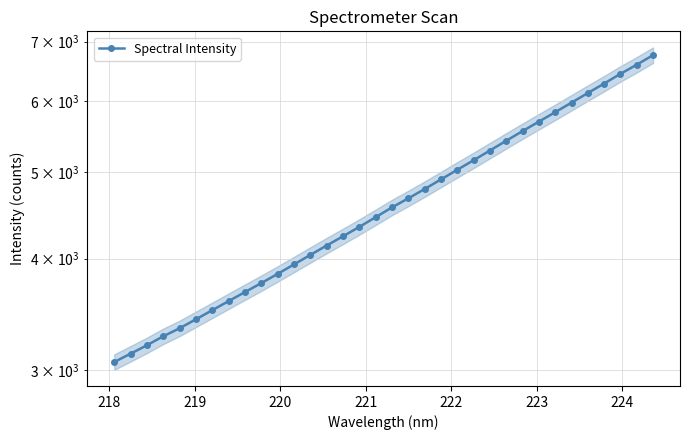

How many lines are shown in the chart?

1